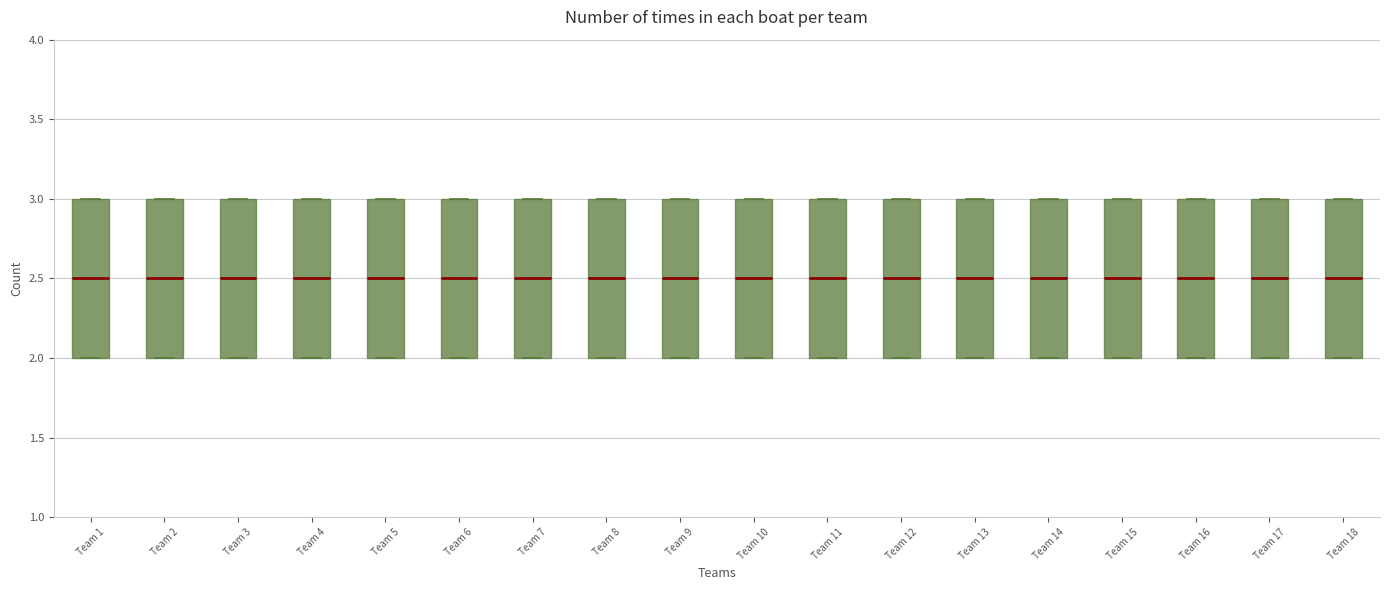

Where is the lower edge of the box for Team 18 on the y-axis? The values are not printed on the chart, so give them approximately, as read against the axis.

2.0